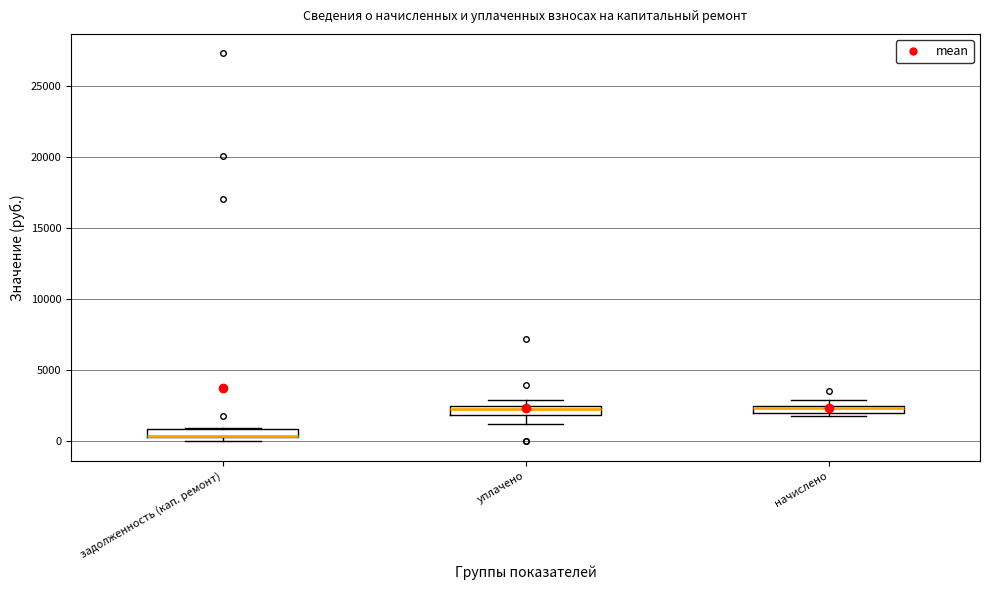

Where is the lower edge of the box for задолженность (кап. ремонт) on the y-axis? The values are not printed on the chart, so give them approximately, as read against the axis.

500